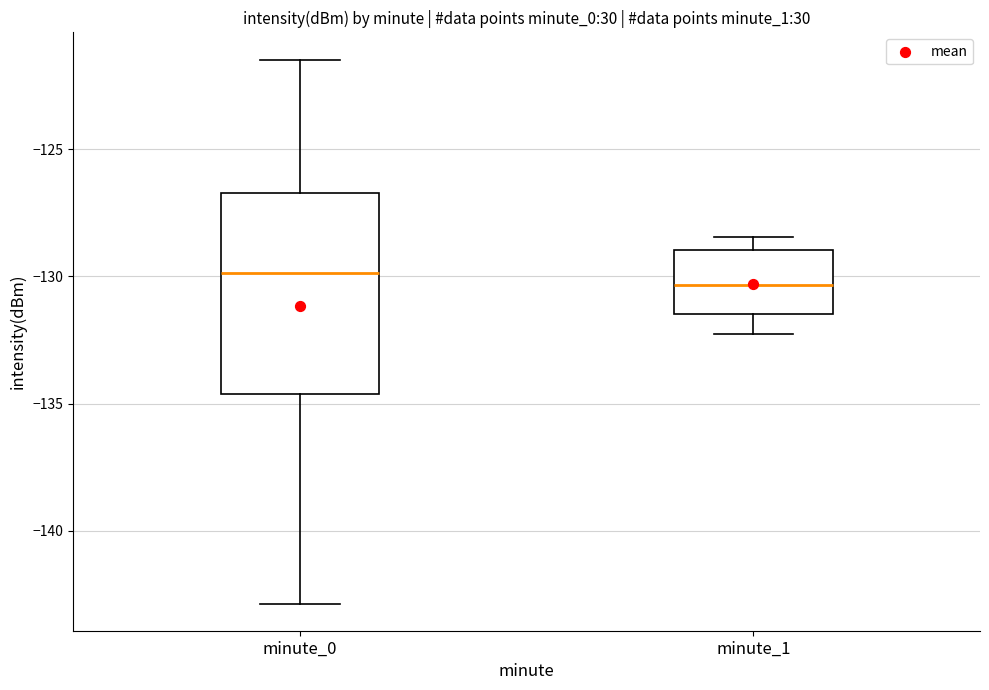

Where does the lower whisker of the box for minute_0 end on the y-axis? The values are not printed on the chart, so give them approximately, as read against the axis.

-143.0